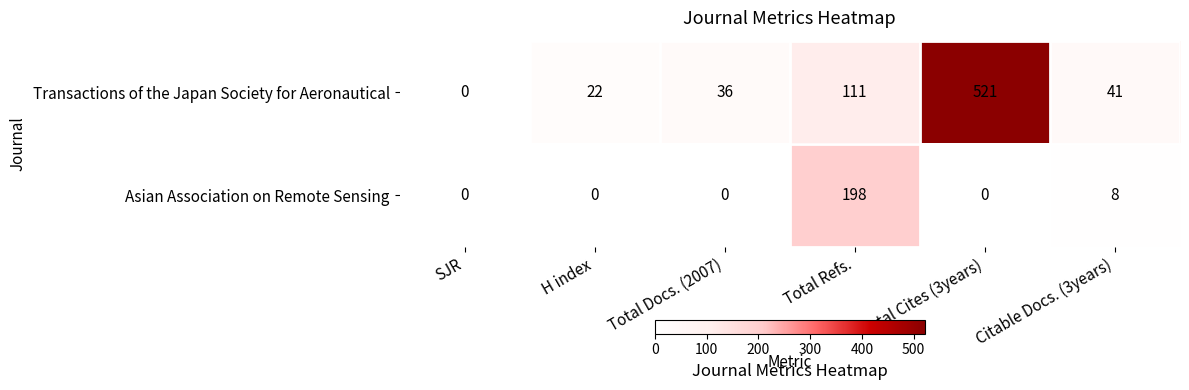

What is the average value of the Asian Association on Remote Sensing series?

34